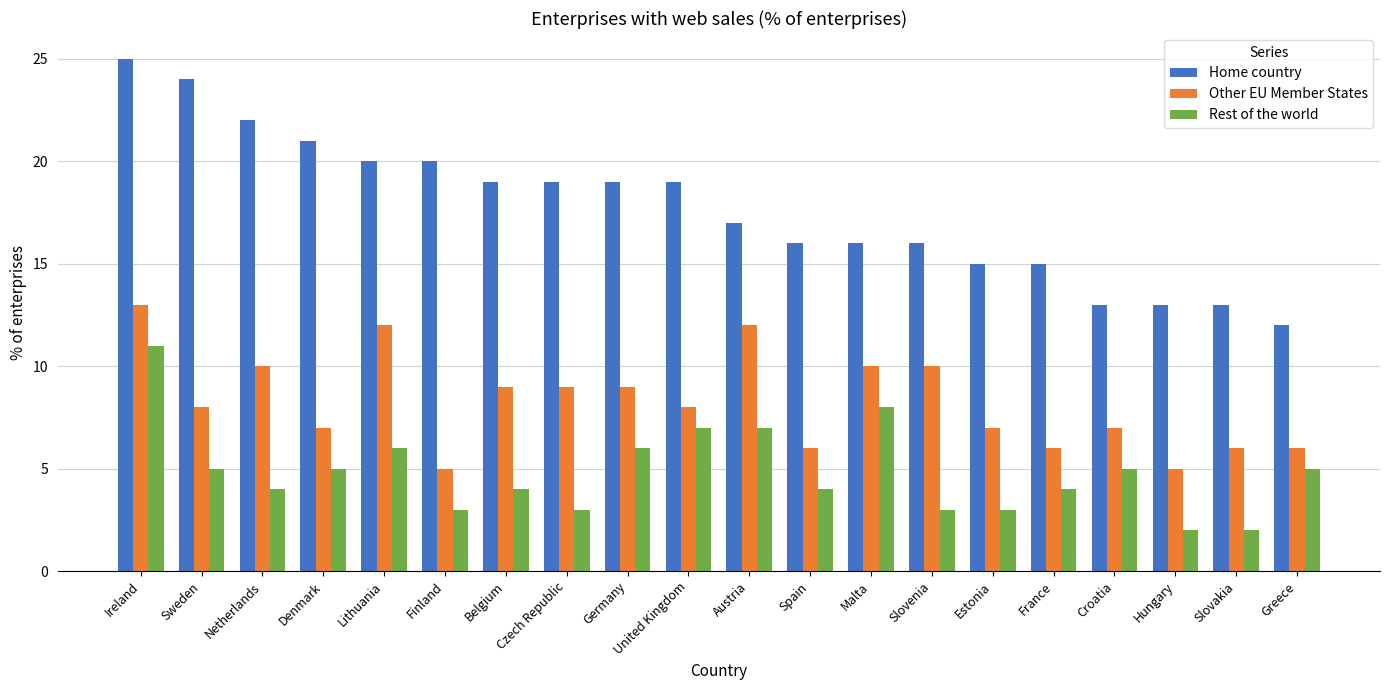

What value does the Rest of the world series have at Spain?

4